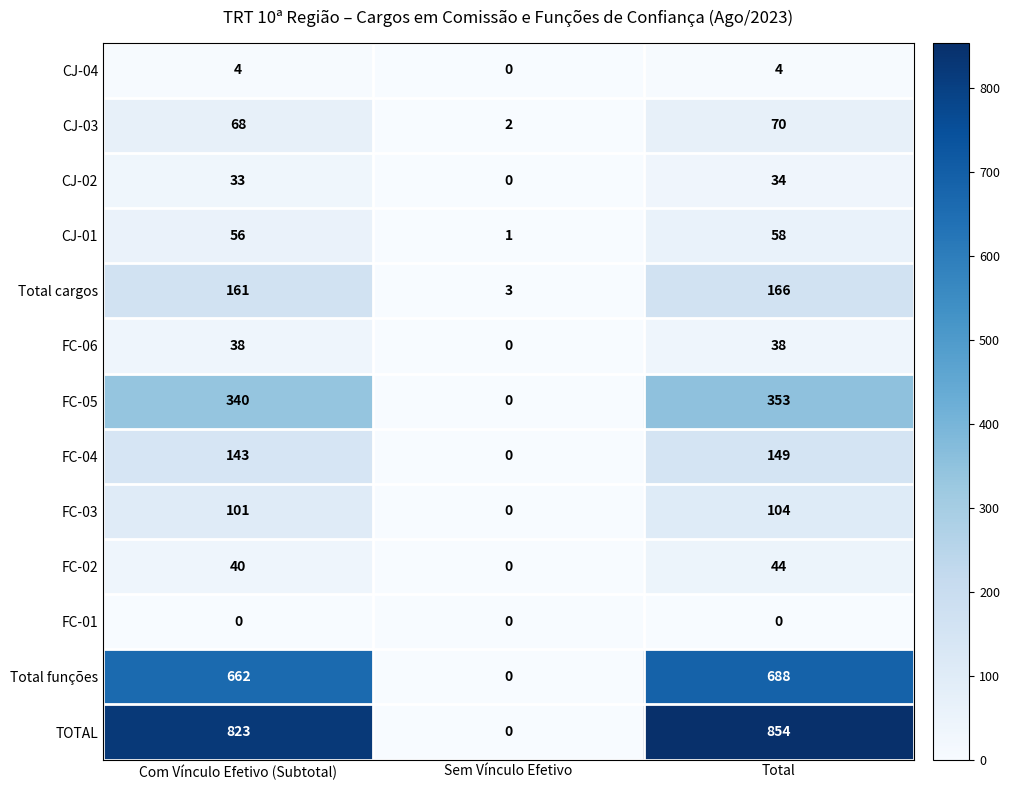

At how many categories does at least one series exceed 383?

2